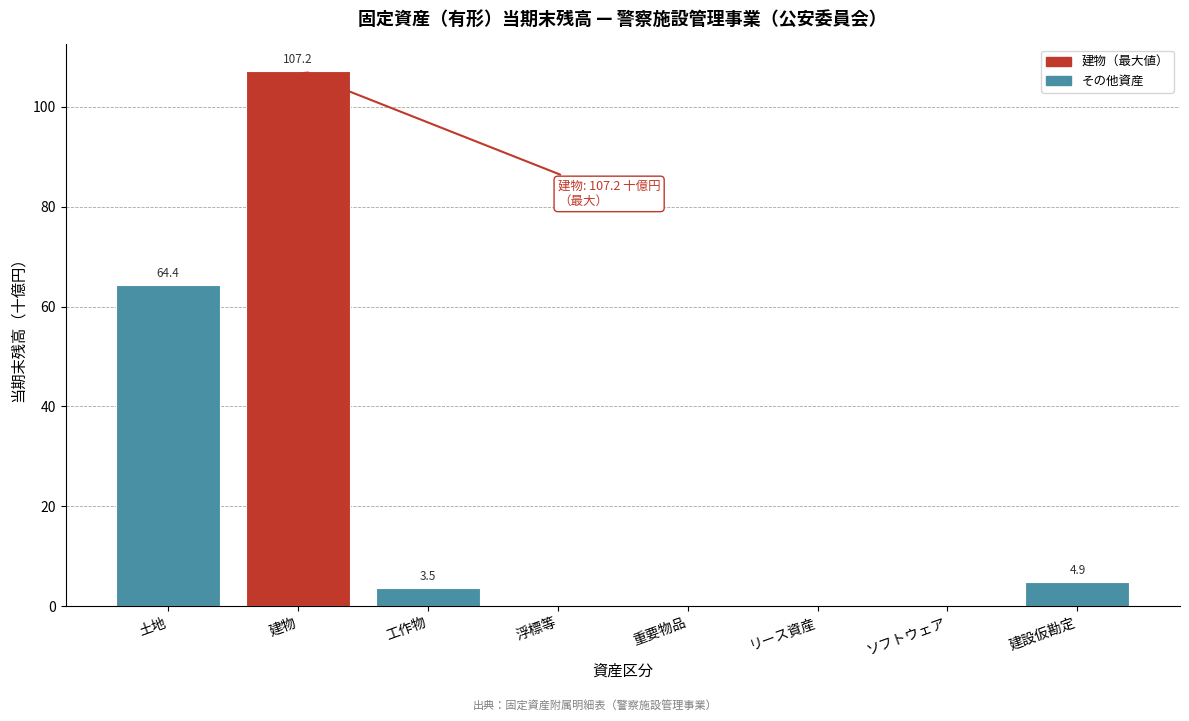

What is the change in value from 浮標等 to ソフトウェア?

+0.1